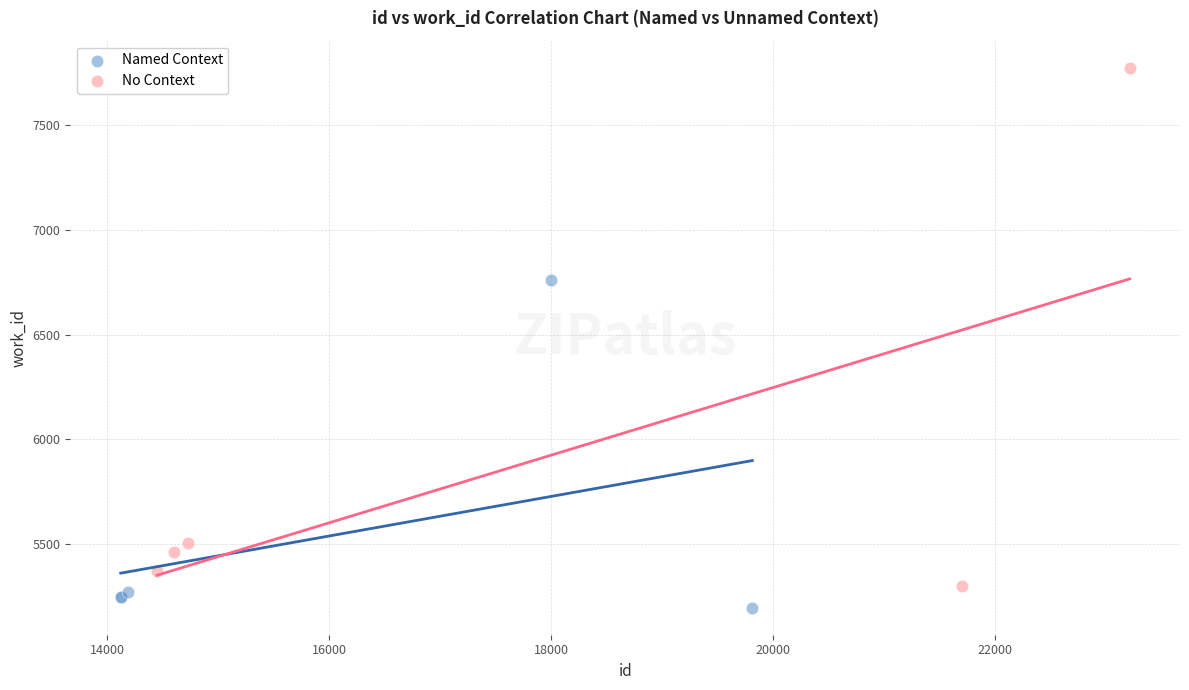

Which series has the largest Y range (max minus min)?

No Context